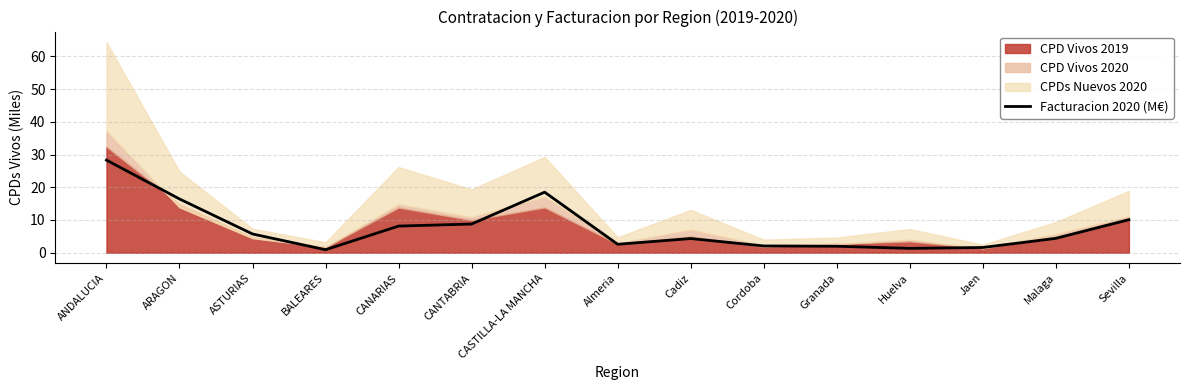

What is the sum of the values at Almeria and ASTURIAS?

8.3